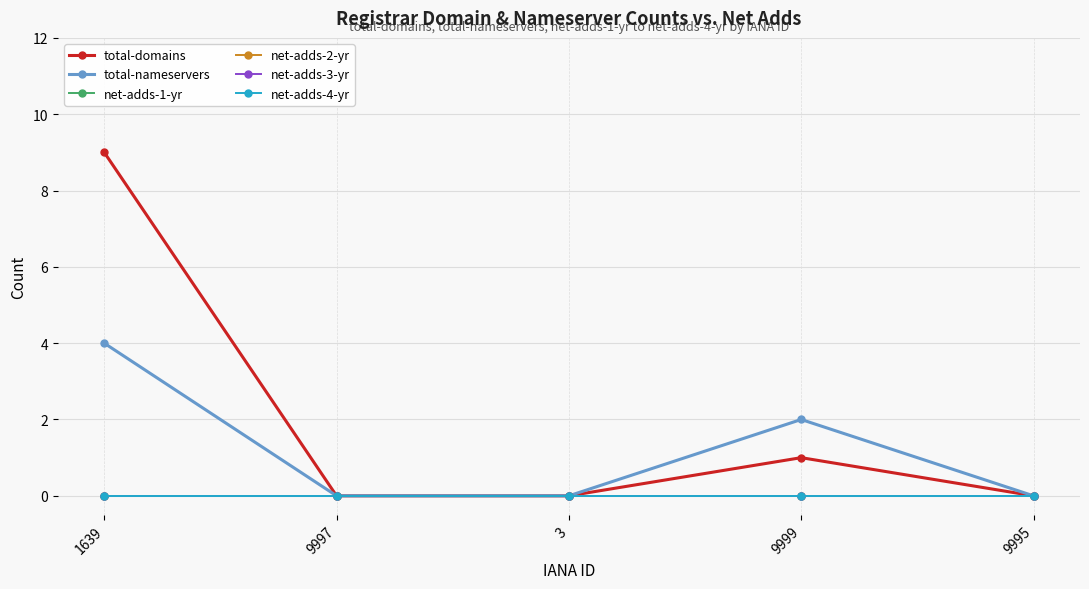

At which category is the sum across all series the highest?

1639